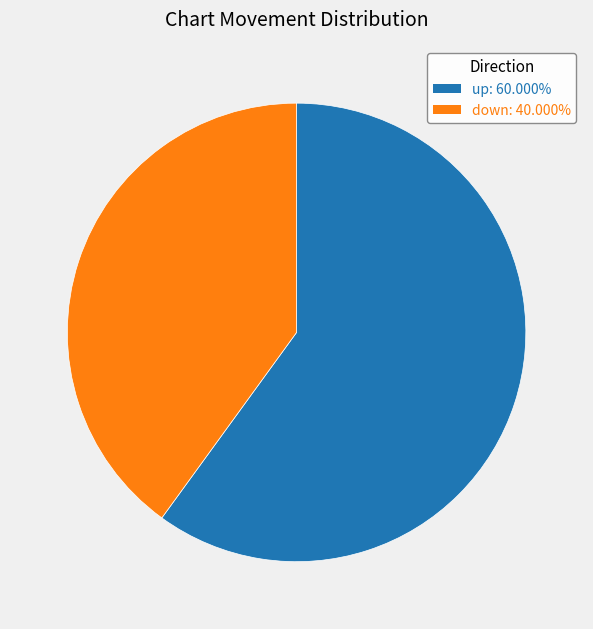

Is the sum of up and down greater than half?

Yes